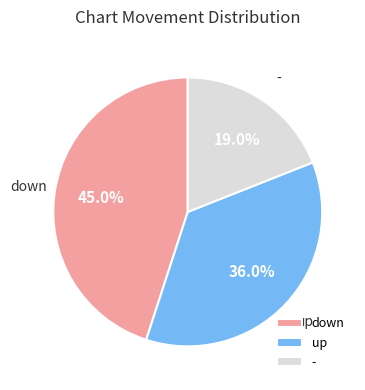

To the nearest percent, what portion does down represent?

45%